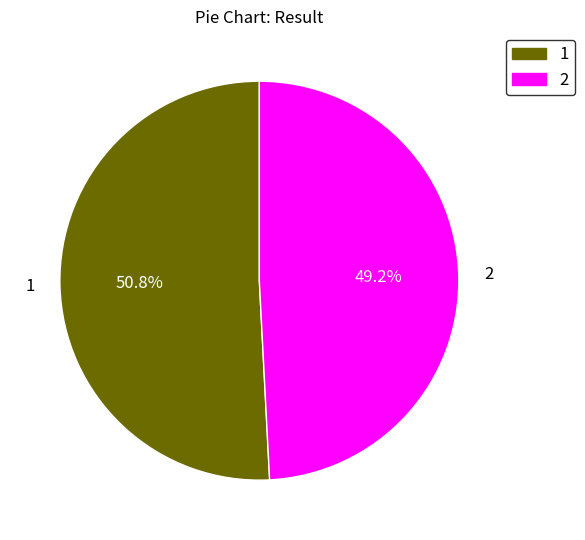

What is the total percentage of 2 and 1?

100.0%